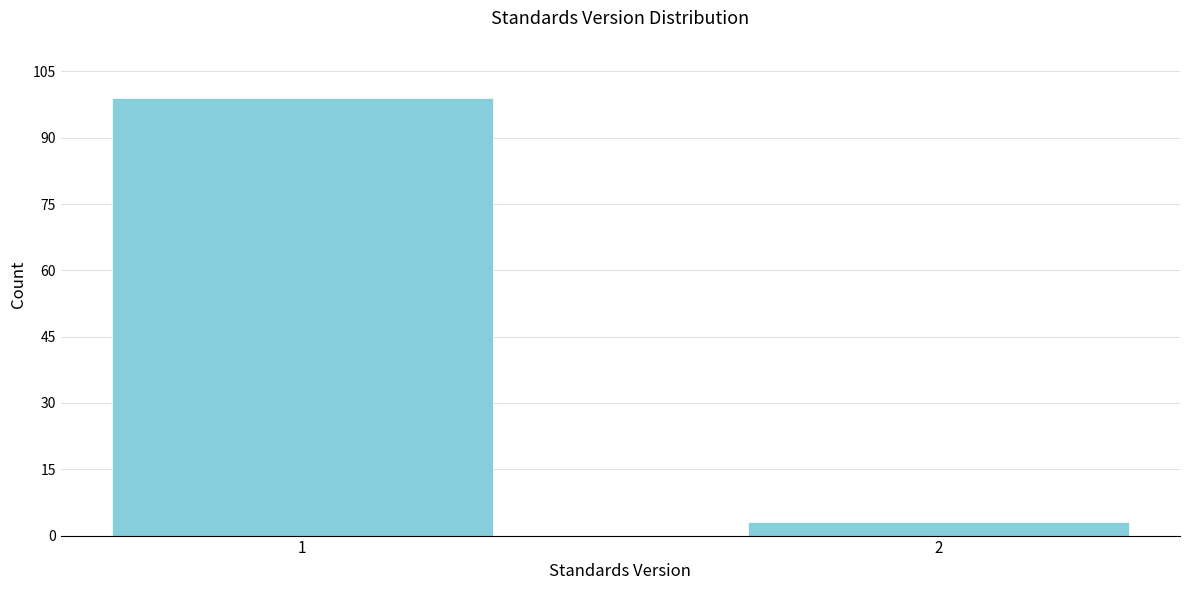

Reading left to right, list all the values displayed in this chart.

99	3